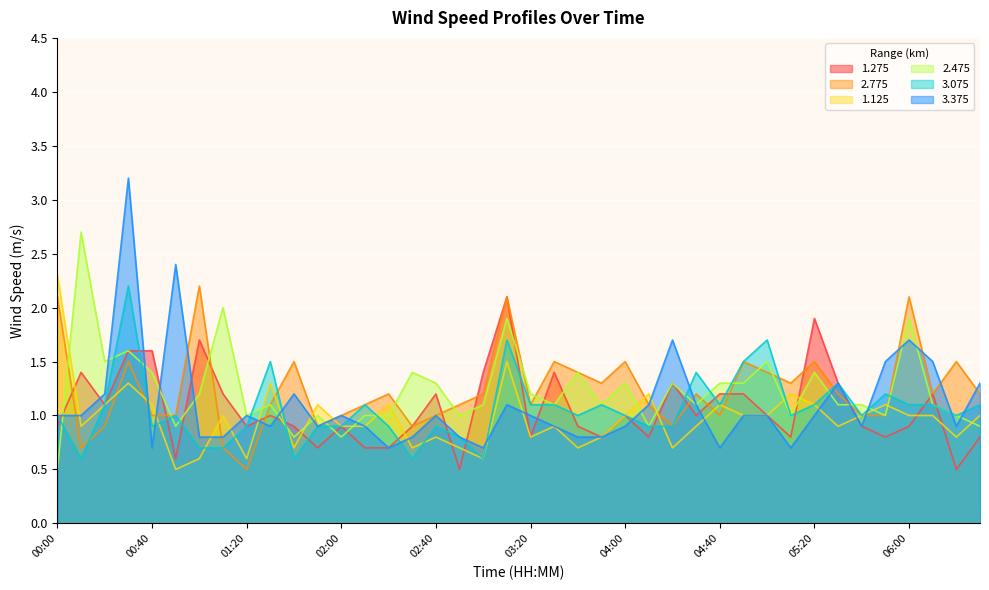

List the series in order of their peak value, highest first.

3.375, 2.475, 1.125, 2.775, 3.075, 1.275